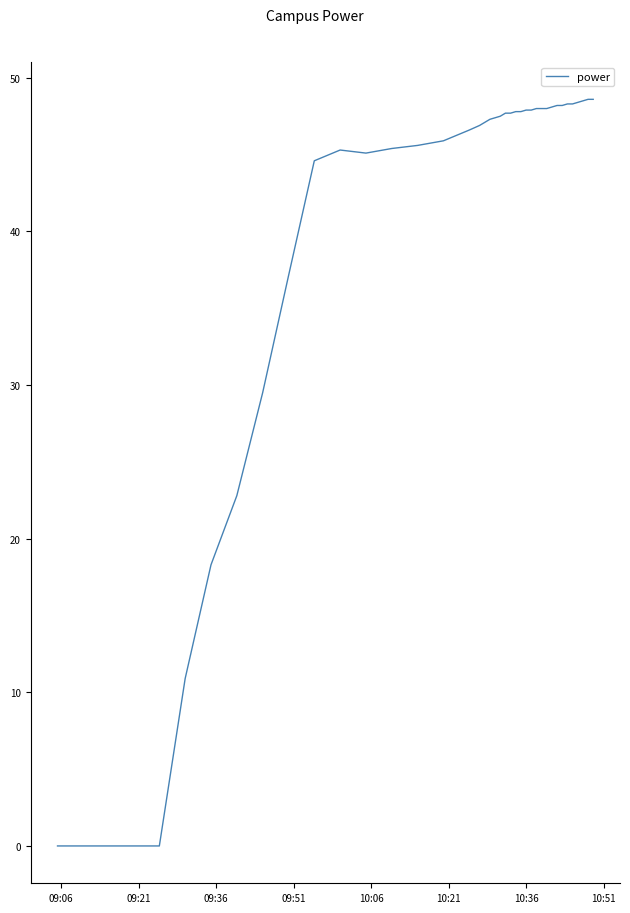

What is the difference between the maximum and minimum values?

48.6